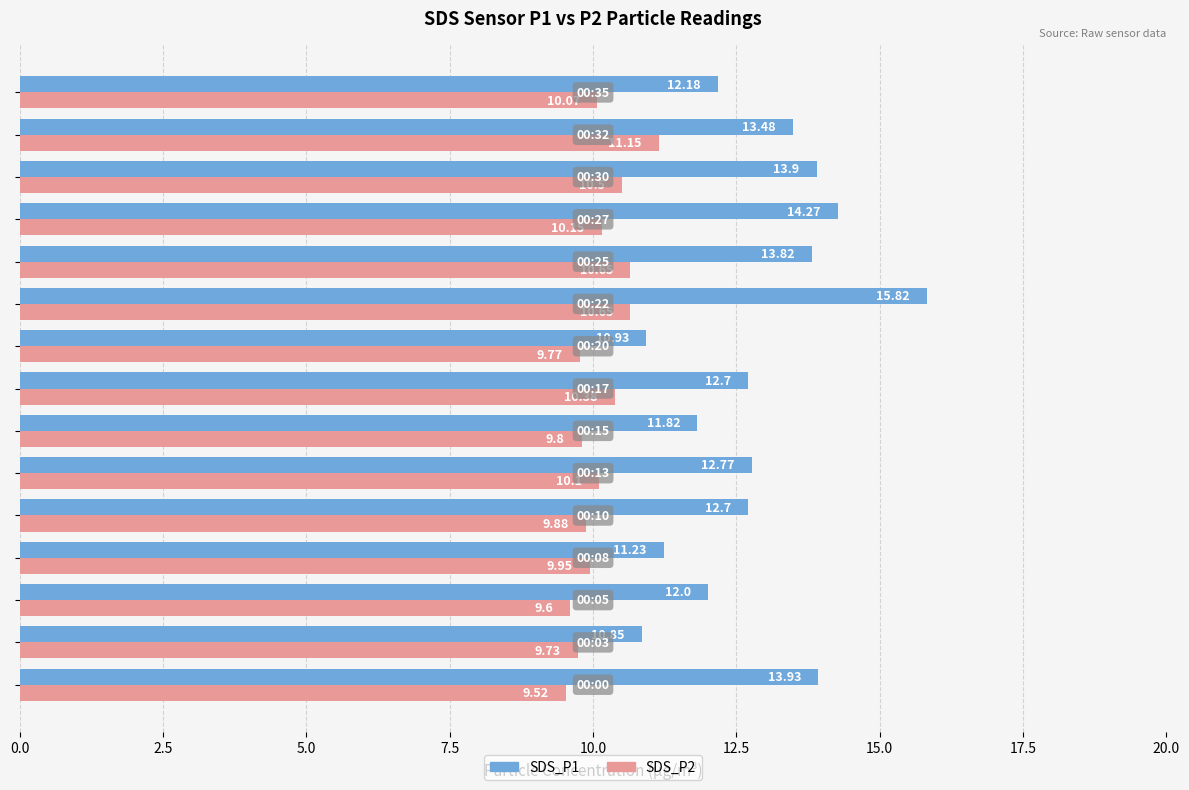

At how many categories does at least one series exceed 13?

6